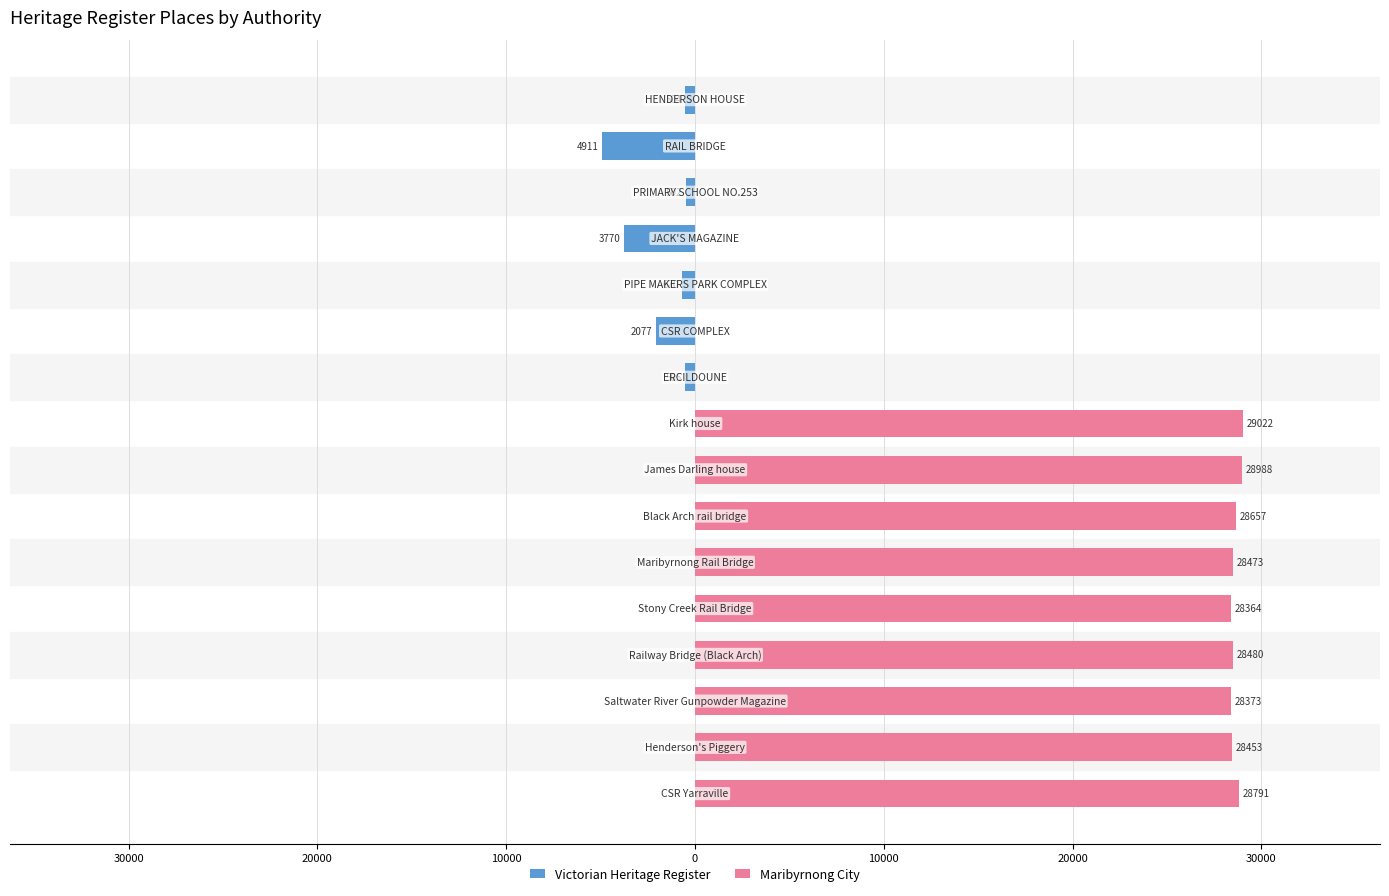

The Maribyrnong City series shows 18147 at 15. True or false?

False